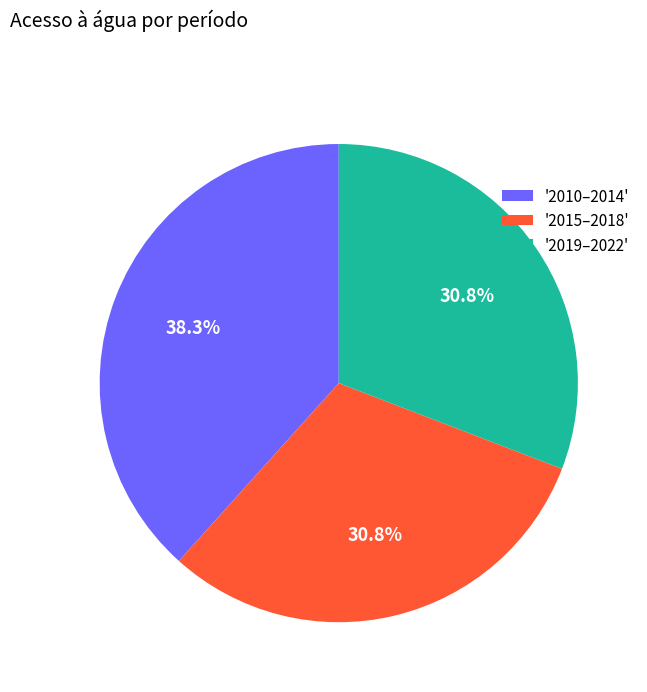

Count the number of slices in the pie.

3